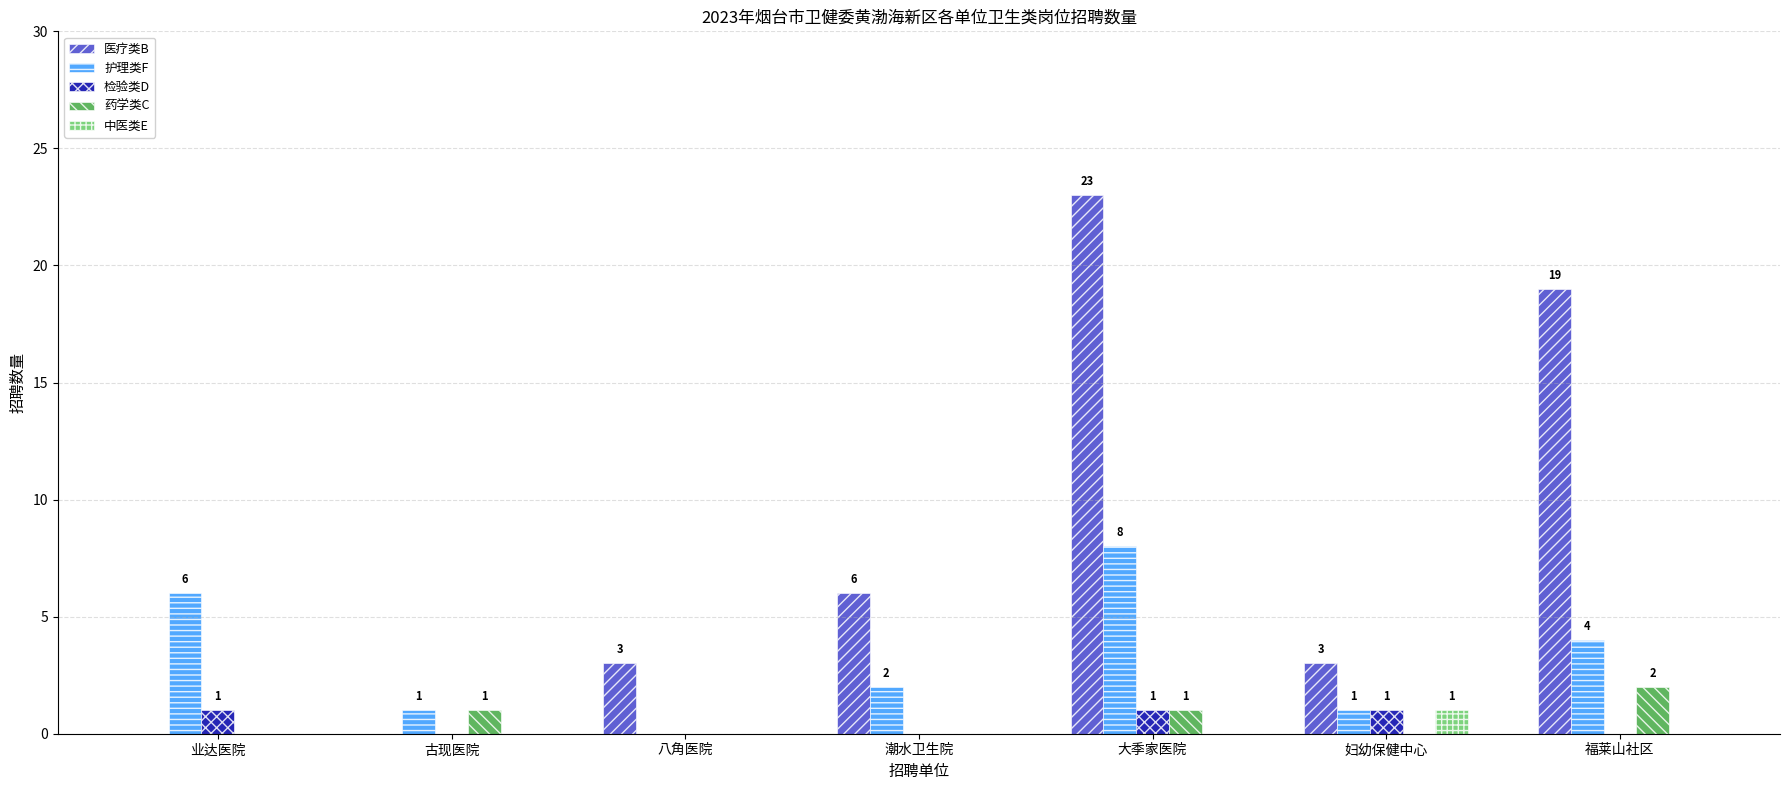

What is the greatest value displayed?

23